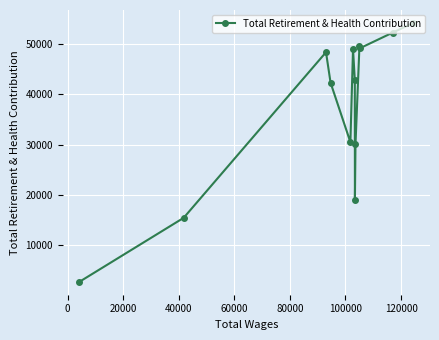

What is the greatest value displayed?

54217